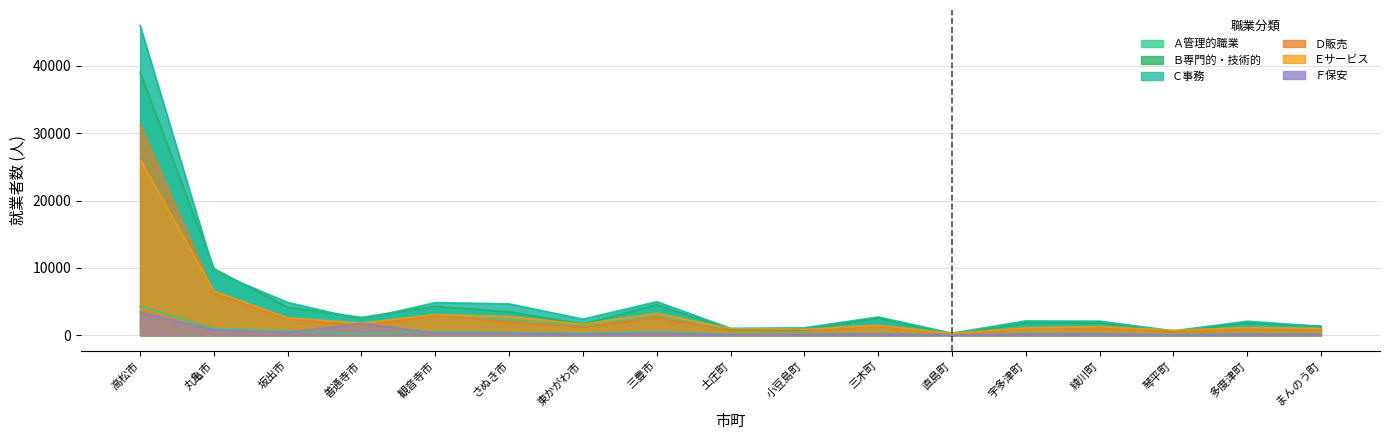

The value of Ｄ販売 at 小豆島町 is 954. True or false?

False